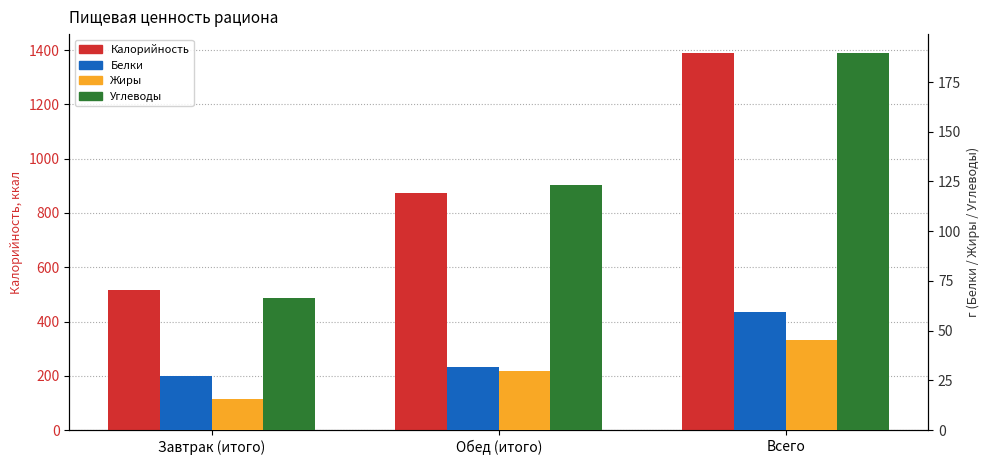

Which has a higher value, Завтрак (итого) or Обед (итого)?

Обед (итого)